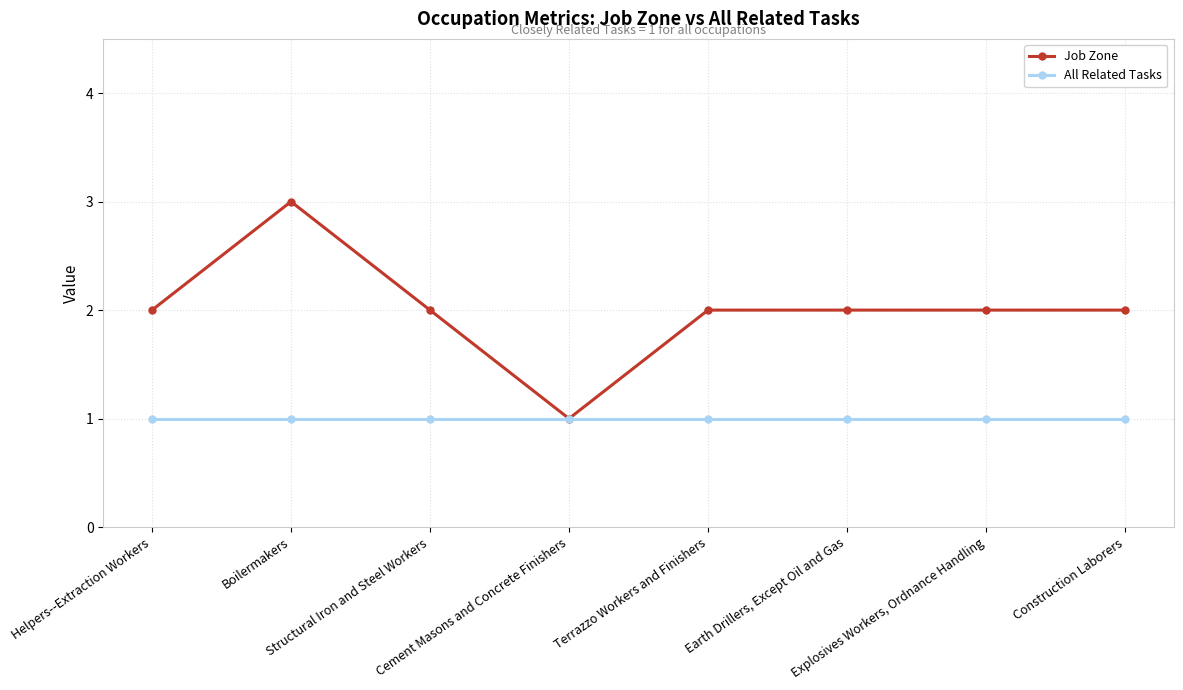

Which series has the largest total across all categories?

Job Zone